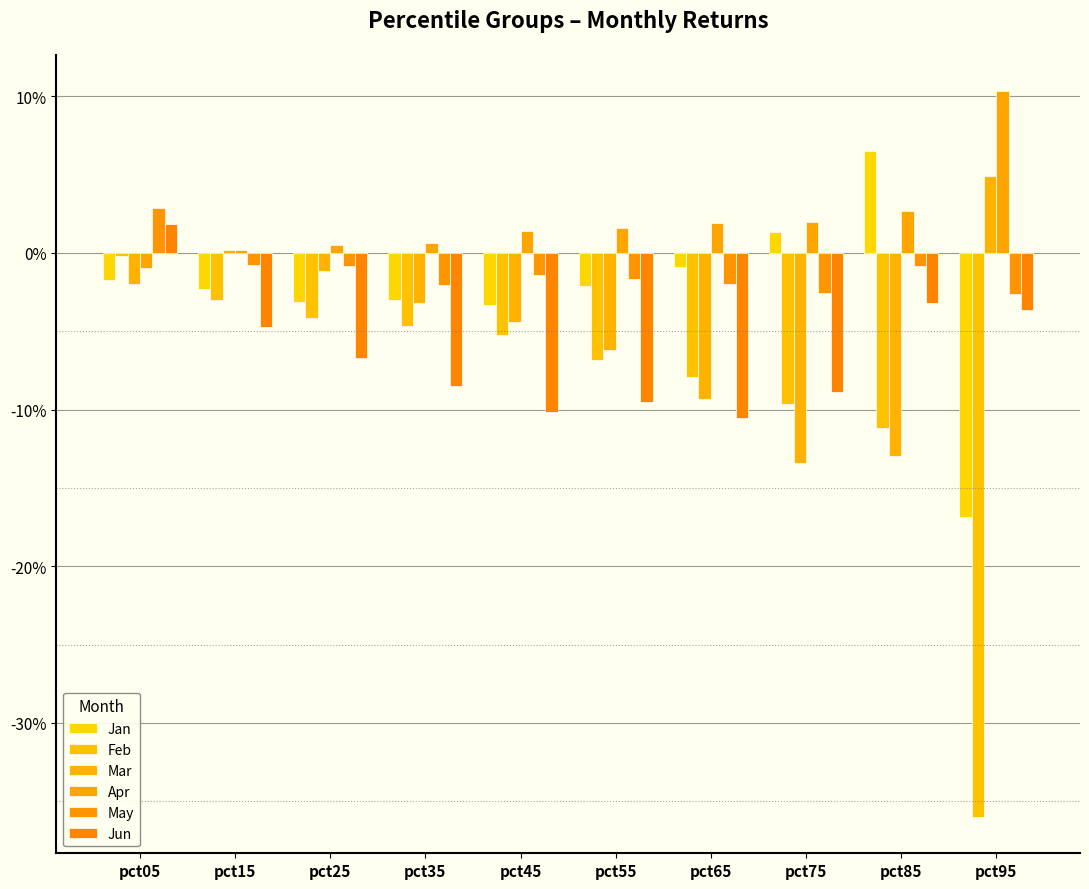

Reading right to left, list all the values displayed in this chart.

Jan: -0.2	0.1	0.0	-0.0	-0.0	-0.0	-0.0	-0.0	-0.0	-0.0
Feb: -0.4	-0.1	-0.1	-0.1	-0.1	-0.1	-0.0	-0.0	-0.0	-0.0
Mar: 0.0	-0.1	-0.1	-0.1	-0.1	-0.0	-0.0	-0.0	0.0	-0.0
Apr: 0.1	0.0	0.0	0.0	0.0	0.0	0.0	0.0	0.0	-0.0
May: -0.0	-0.0	-0.0	-0.0	-0.0	-0.0	-0.0	-0.0	-0.0	0.0
Jun: -0.0	-0.0	-0.1	-0.1	-0.1	-0.1	-0.1	-0.1	-0.0	0.0